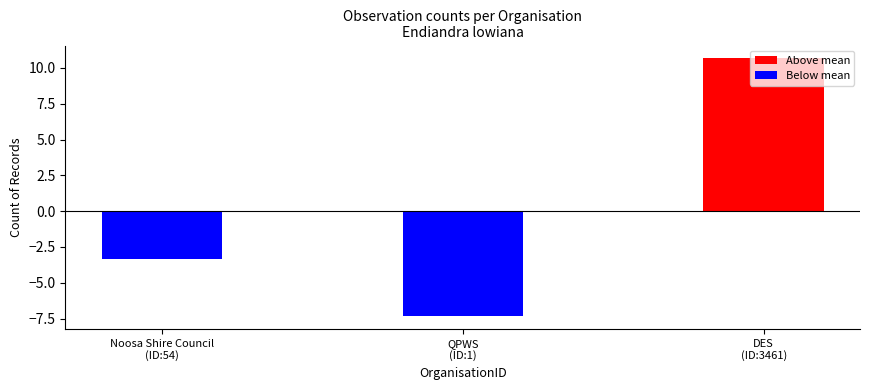

What is the smallest value displayed?

-7.3